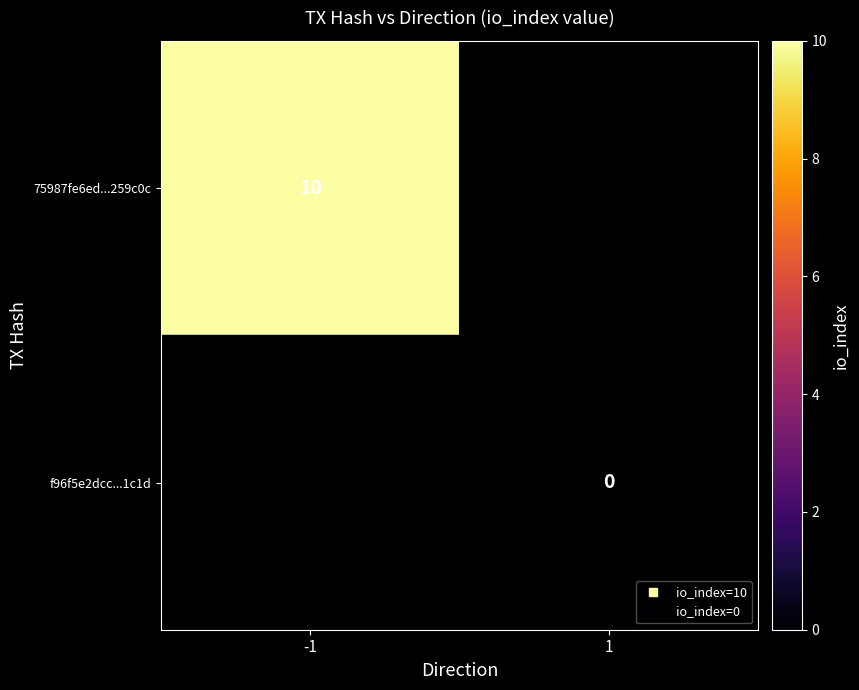

Rank the series at -1 from highest to lowest value.

75987fe6ed...259c0c, f96f5e2dcc...1c1d